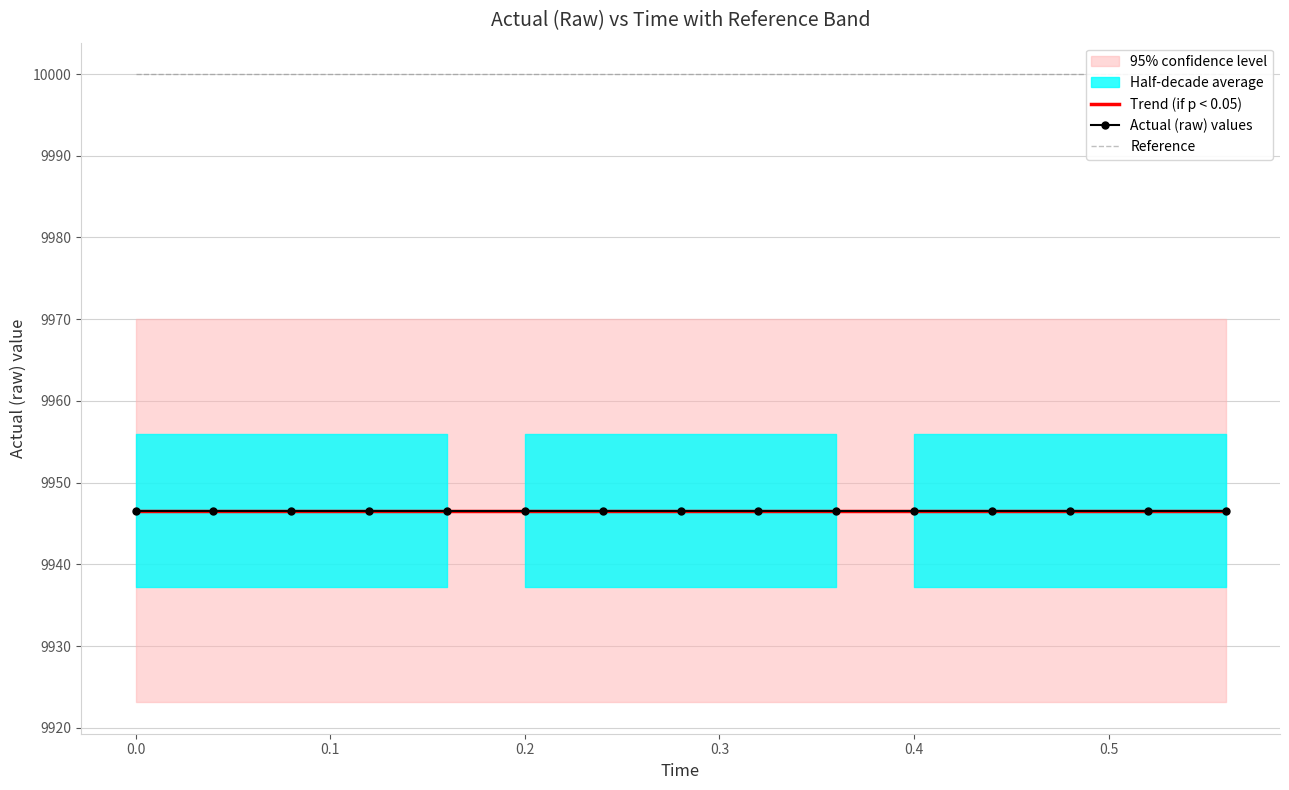

The value of Trend (if p < 0.05) at 0.2 is 9946.6. True or false?

True